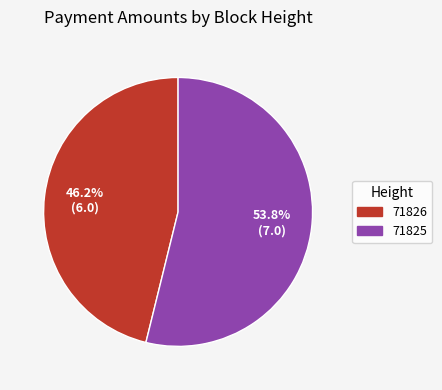

Does any single category account for the majority?

Yes